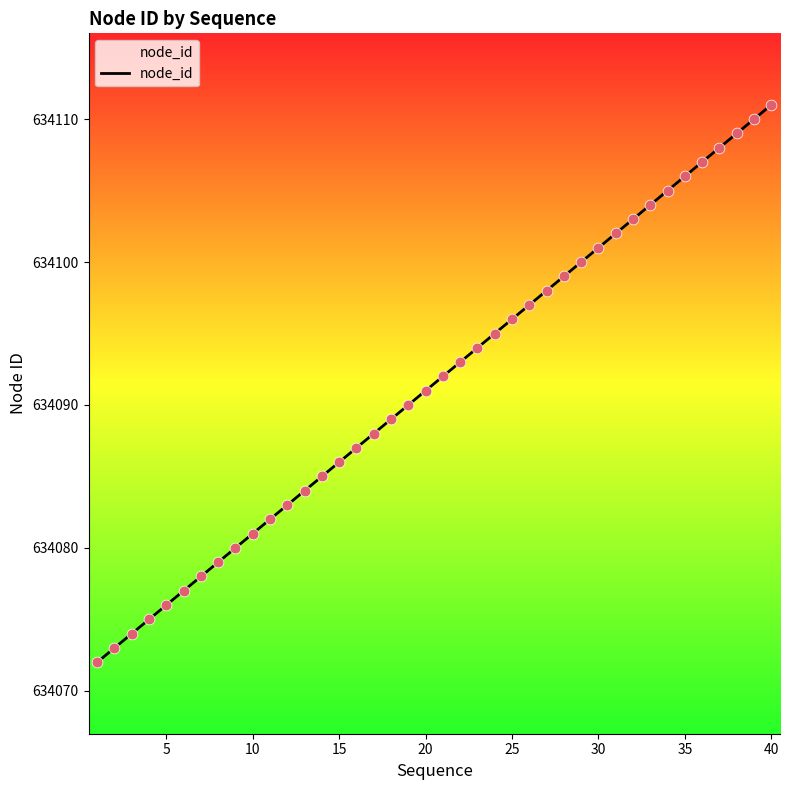

What is the difference between the maximum and minimum values?

39